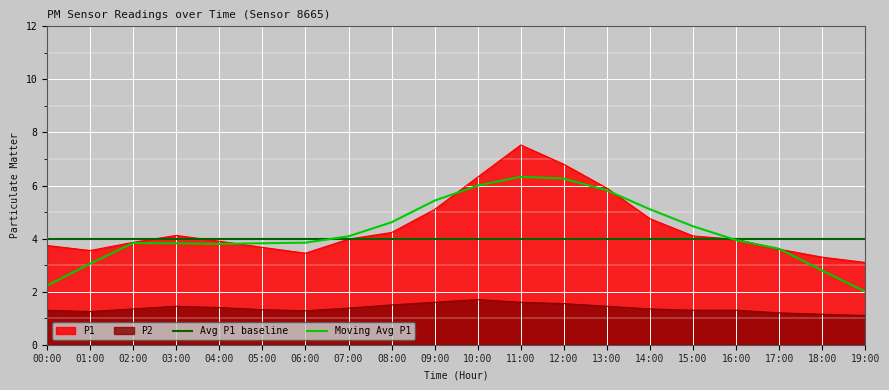

True or false: Avg P1 baseline has a value of 6.2 at 15:00.

False